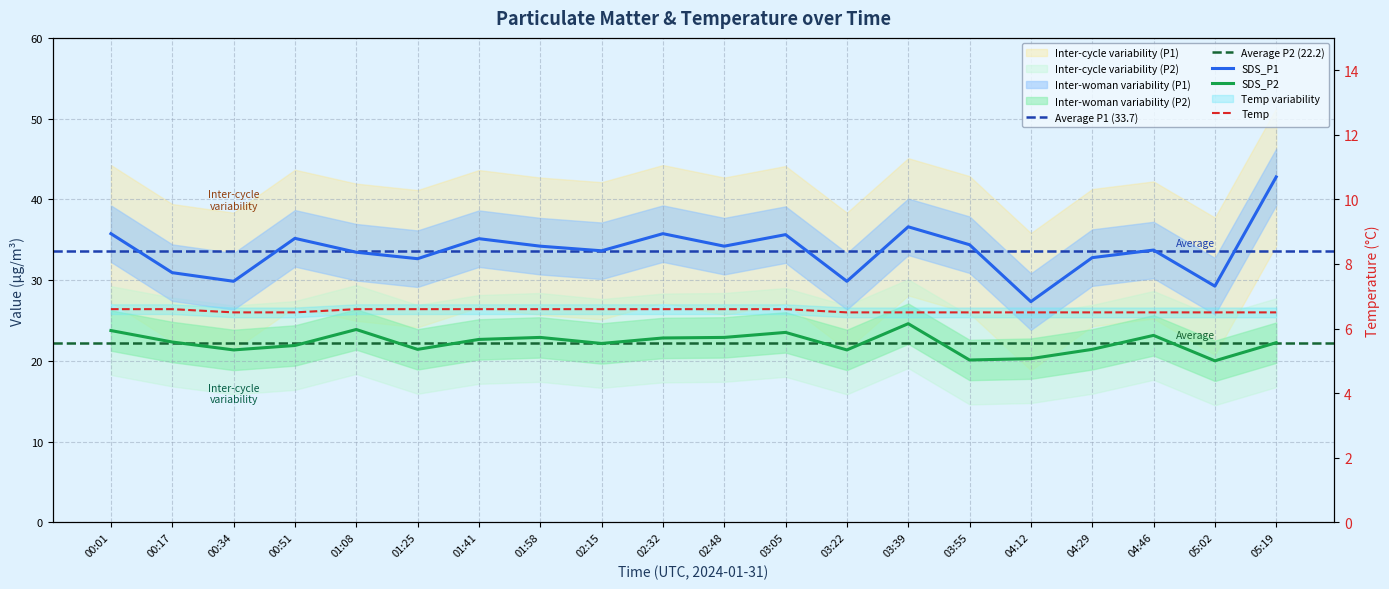

Reading right to left, extract all data points from this chart.

SDS_P1: 05:19=42.8	05:02=29.2	04:46=33.7	04:29=32.8	04:12=27.3	03:55=34.4	03:39=36.6	03:22=29.9	03:05=35.6	02:48=34.2	02:32=35.8	02:15=33.6	01:58=34.2	01:41=35.1	01:25=32.6	01:08=33.5	00:51=35.2	00:34=29.9	00:17=30.9	00:01=35.8
SDS_P2: 05:19=22.2	05:02=20.0	04:46=23.1	04:29=21.4	04:12=20.3	03:55=20.1	03:39=24.6	03:22=21.4	03:05=23.5	02:48=22.9	02:32=22.8	02:15=22.1	01:58=22.9	01:41=22.6	01:25=21.4	01:08=23.9	00:51=21.9	00:34=21.4	00:17=22.3	00:01=23.8
Temp: 05:19=6.5	05:02=6.5	04:46=6.5	04:29=6.5	04:12=6.5	03:55=6.5	03:39=6.5	03:22=6.5	03:05=6.6	02:48=6.6	02:32=6.6	02:15=6.6	01:58=6.6	01:41=6.6	01:25=6.6	01:08=6.6	00:51=6.5	00:34=6.5	00:17=6.6	00:01=6.6